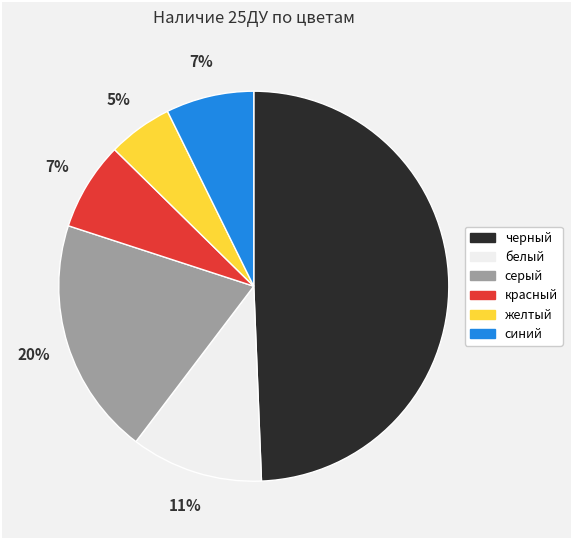

Is there a majority slice in this chart?

No